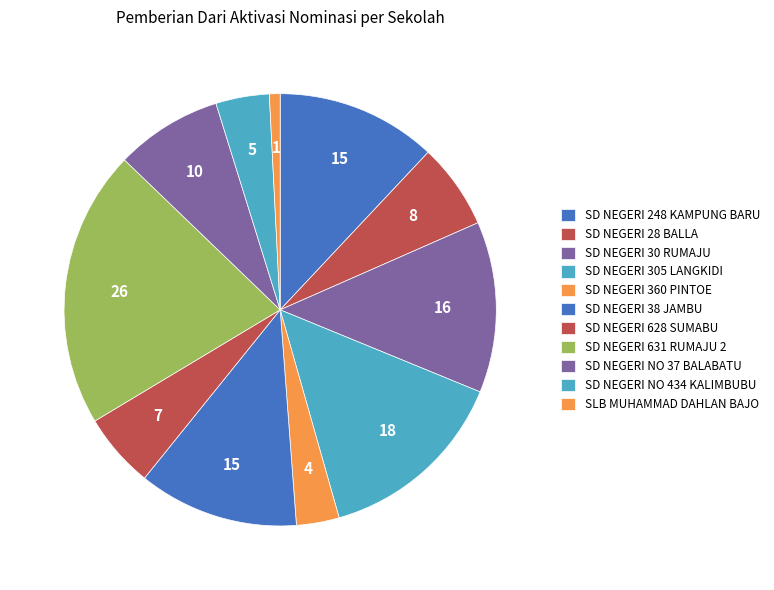

What is the total percentage of SD NEGERI 248 KAMPUNG BARU and SD NEGERI 305 LANGKIDI?

26.4%